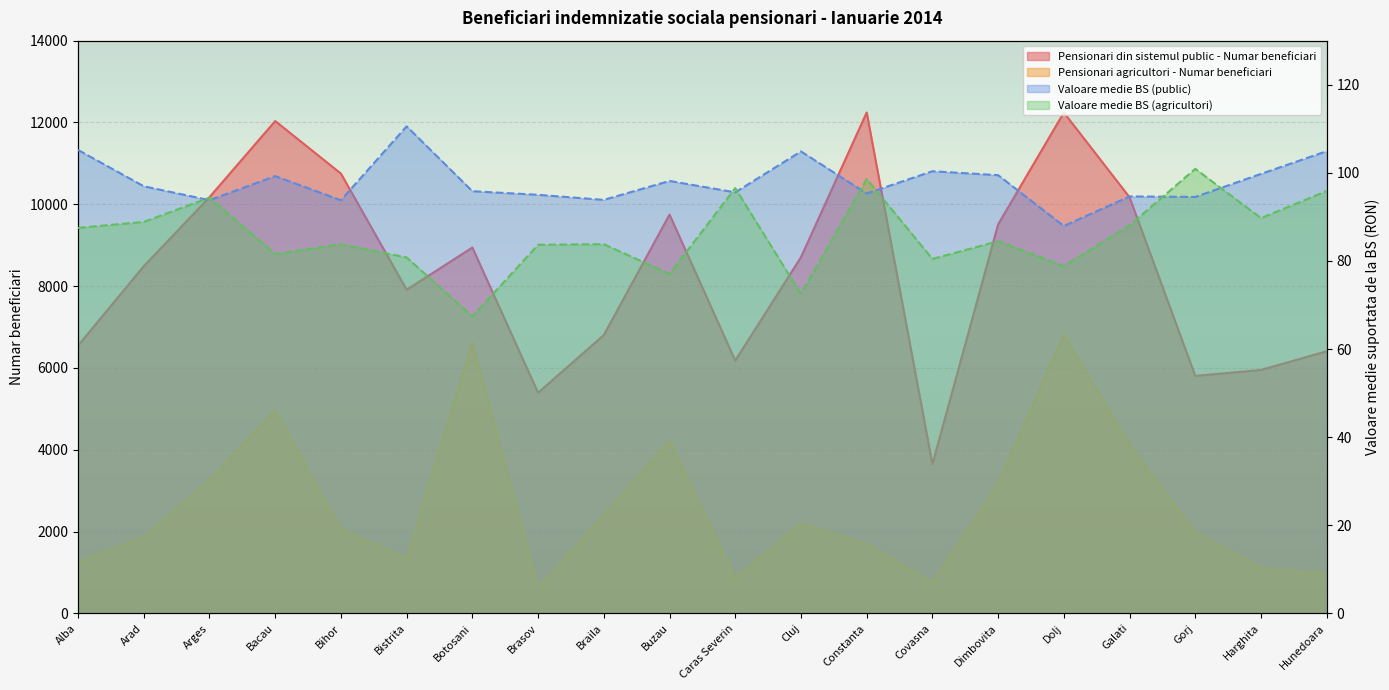

Where does the Valoare medie BS (agricultori) series first go above 84?

Alba